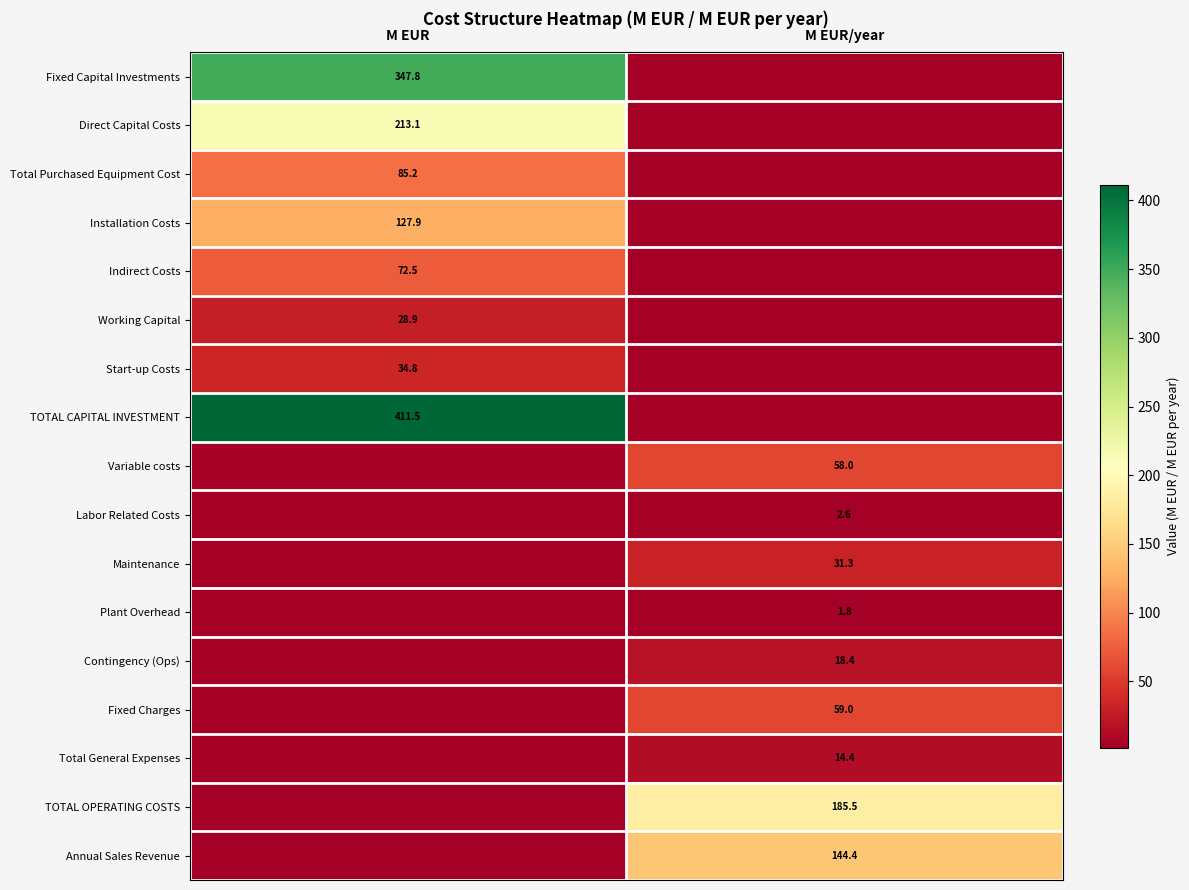

Is it true that Fixed Capital Investments equals 107.0 at M EUR?

False